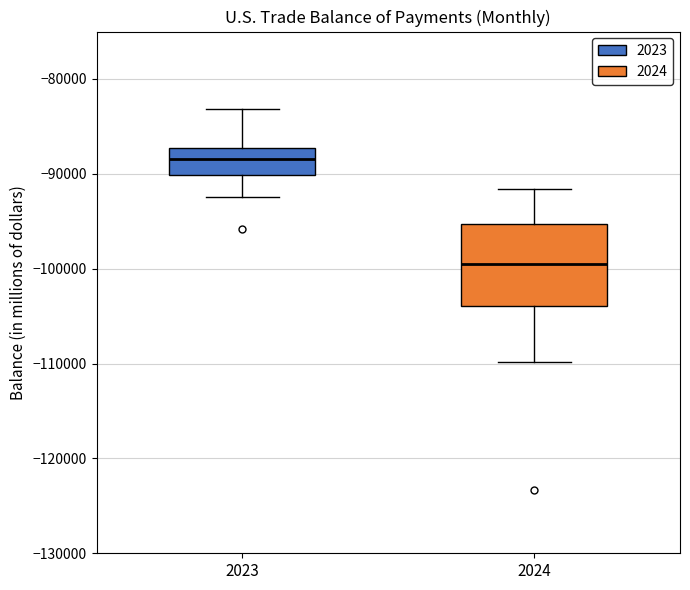

Comparing the boxes themselves (not the whiskers), which one is the tallest?

2024